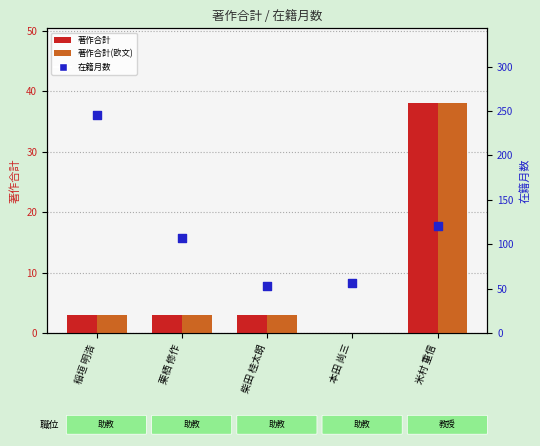

Which series has the largest total across all categories?

在籍月数